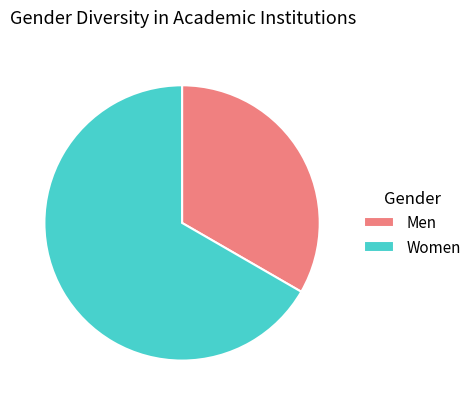

What is the largest slice in the pie chart?

Women